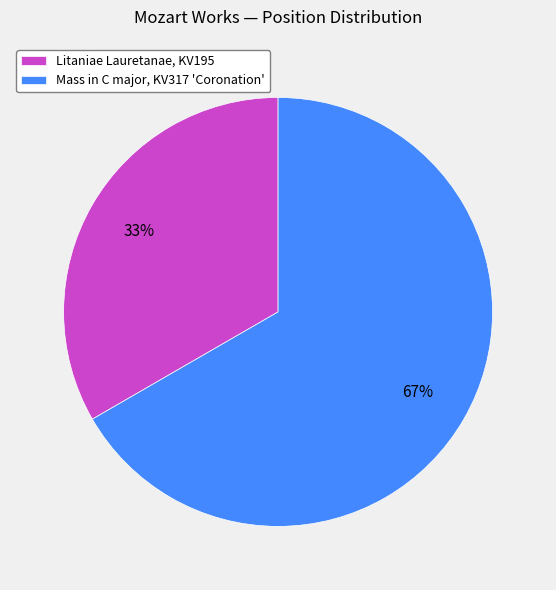

How many slices are in this pie chart?

2